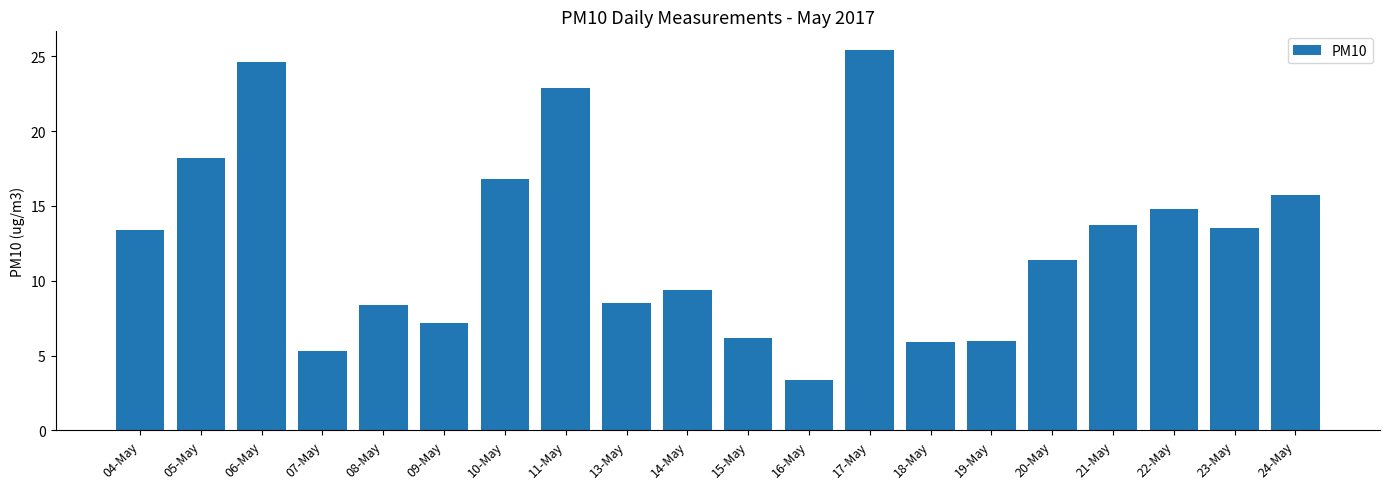

Does the chart contain any negative values?

No